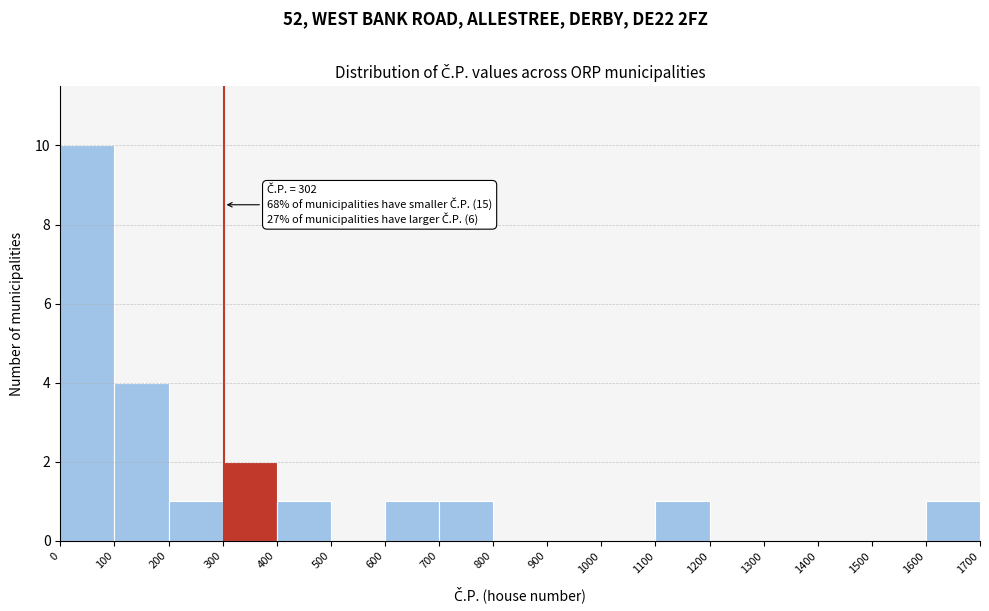

Over which range of the x-axis is the bar tallest?

0 to 100